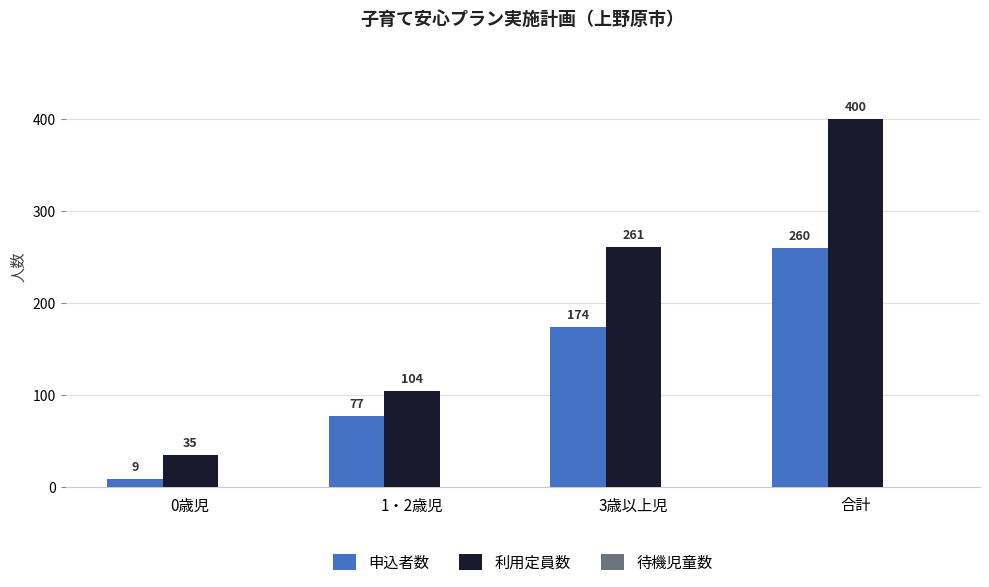

What position from the right is 合計?

1